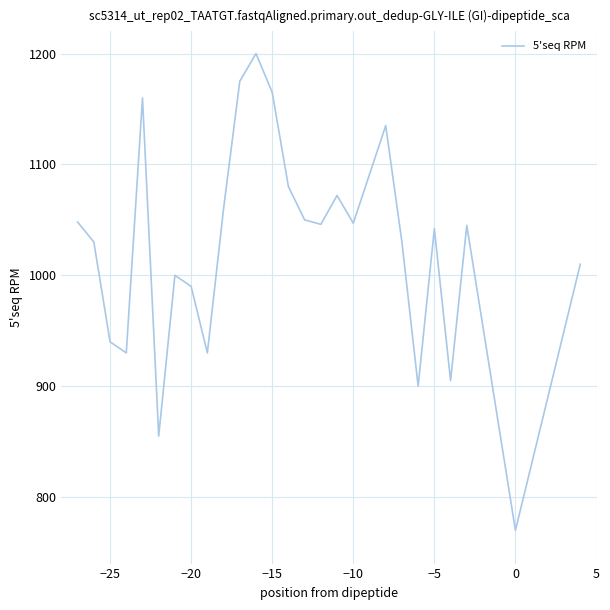

What is the maximum value shown in the chart?

1200